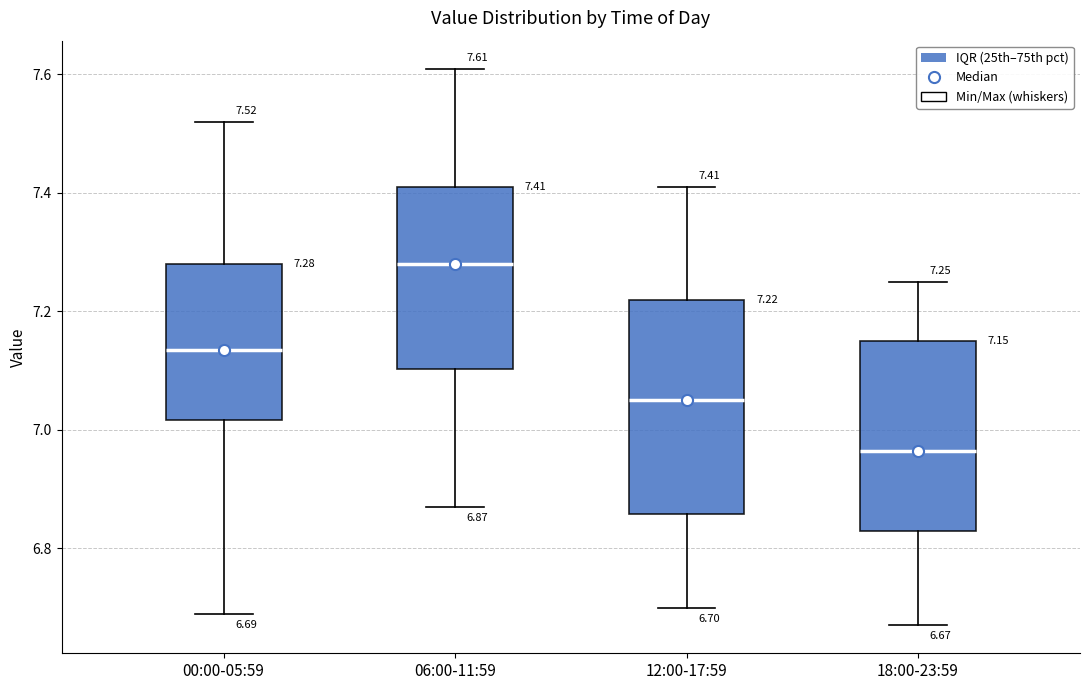

Which box is the tallest, from its lower edge to its upper edge?

12:00-17:59